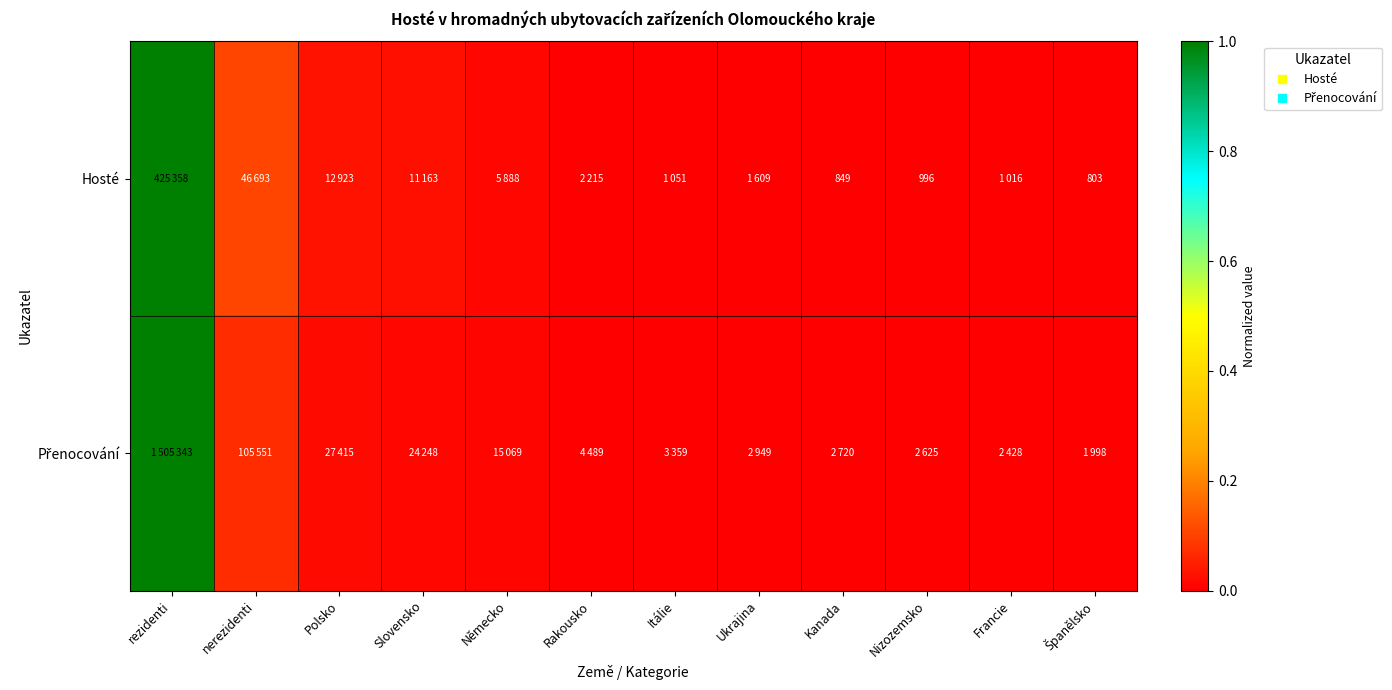

Which category has the lowest value across all series?

Španělsko